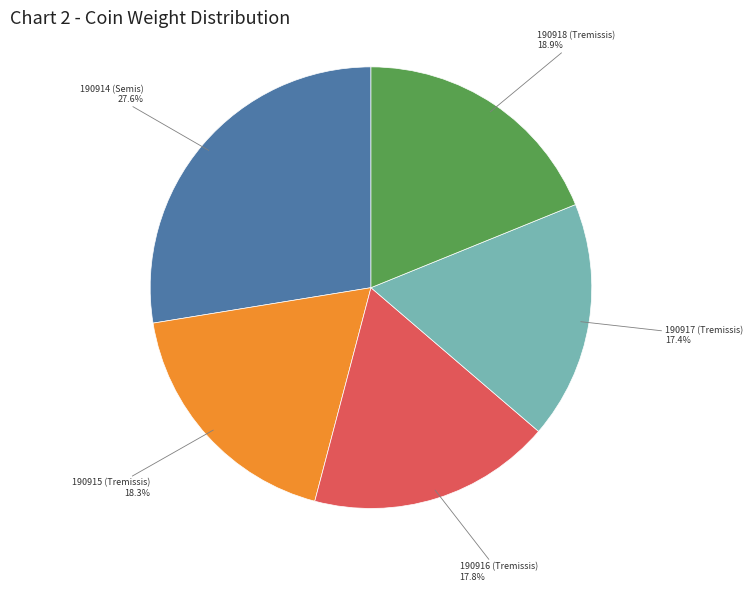

Is there a majority slice in this chart?

No